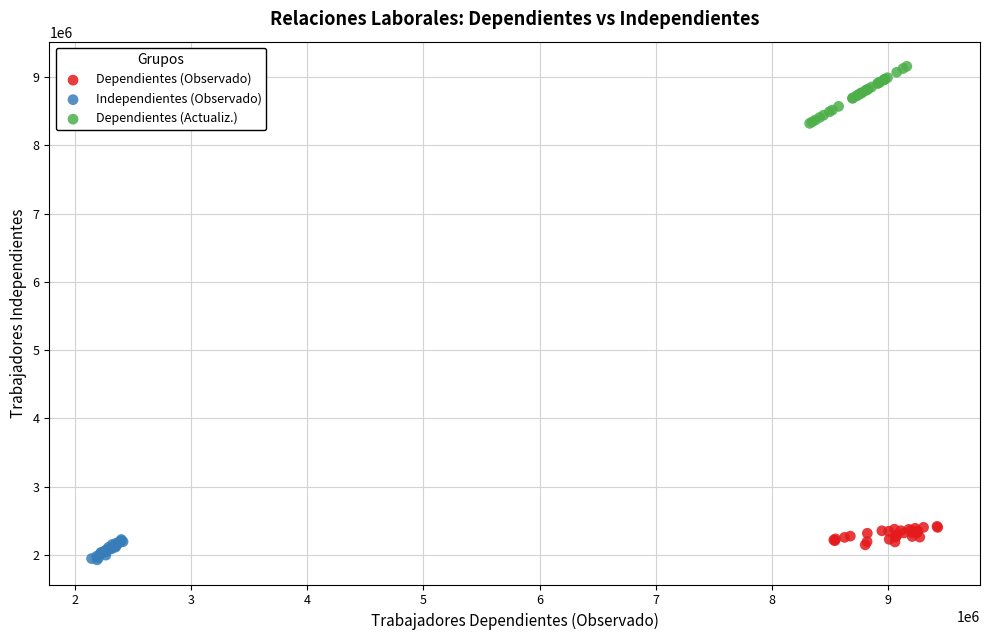

Which series has the largest Y range (max minus min)?

Dependientes (Actualiz.)